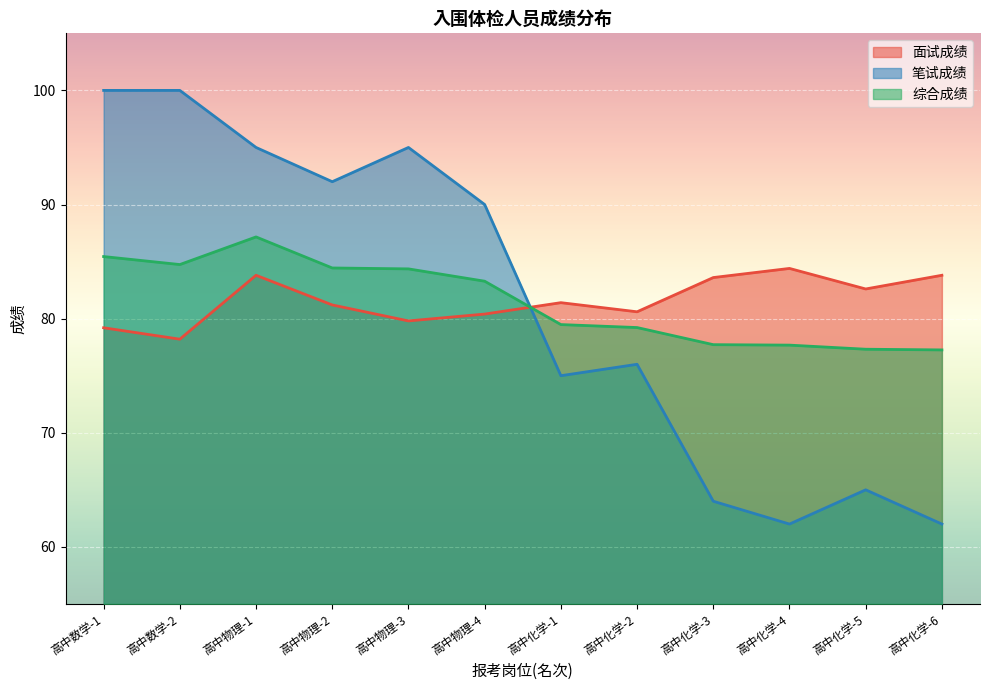

How many lines are shown in the chart?

3